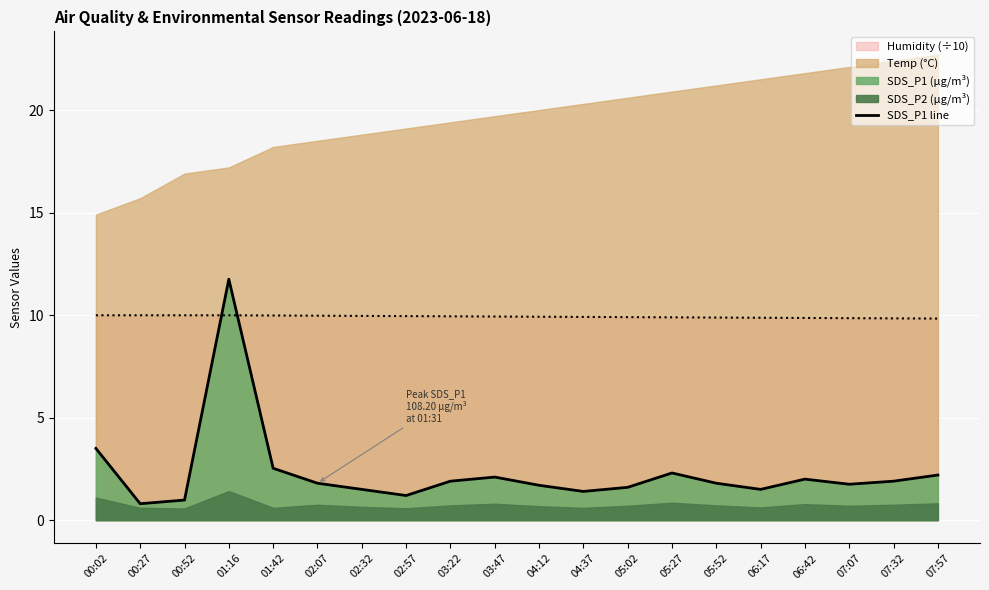

What is the label of the 12th point from the right?

03:22